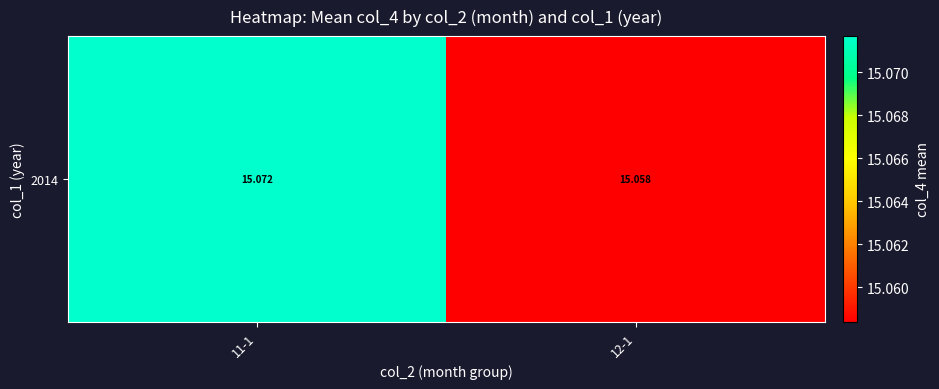

True or false: the data shows 15.1 at 11-1.

True